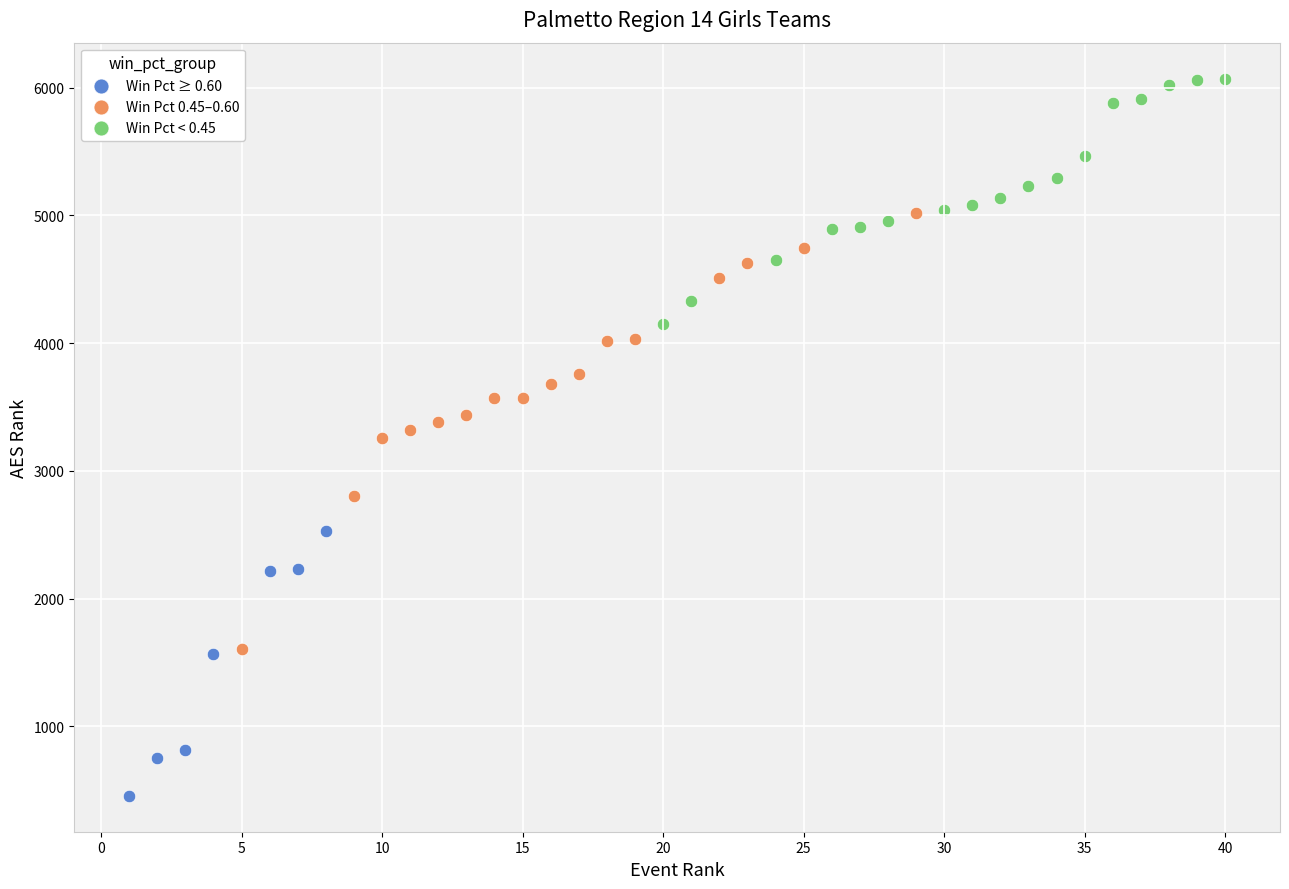

Which series has the largest Y range (max minus min)?

Win Pct 0.45–0.60